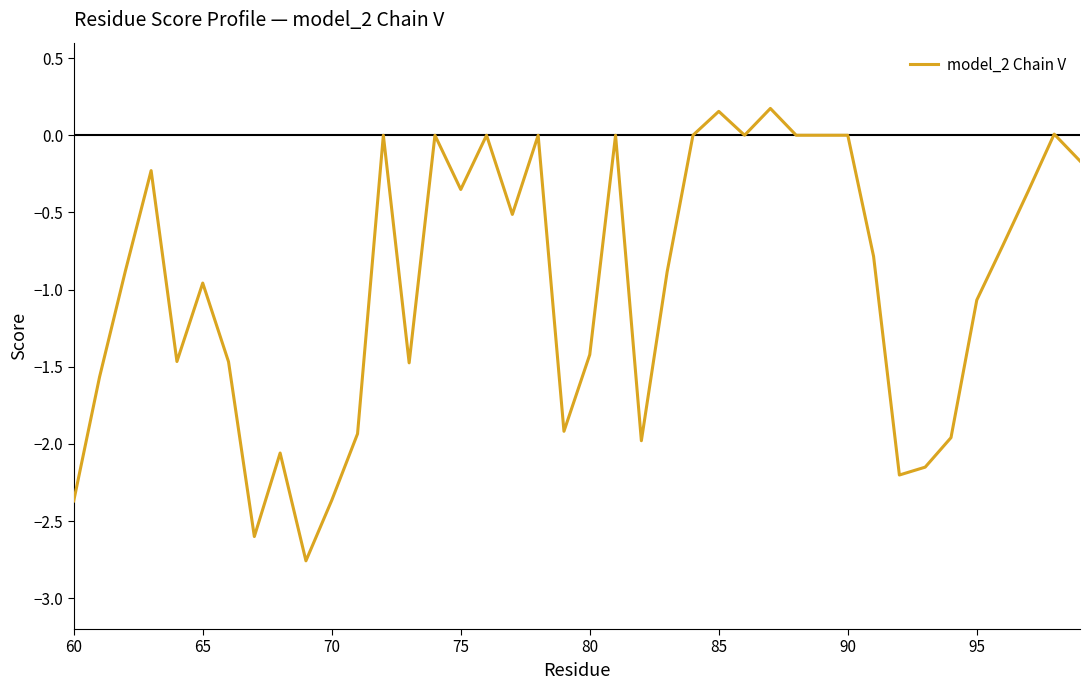

What is the difference between the maximum and minimum values?

2.9